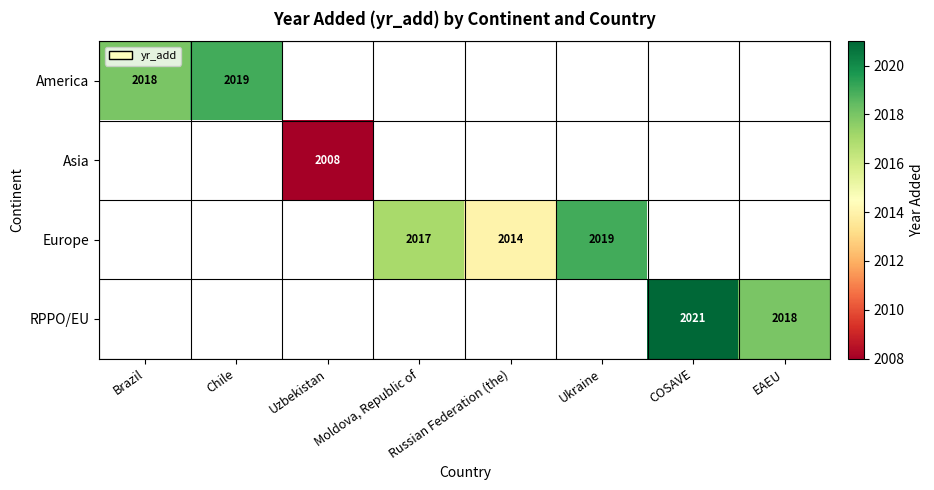

Is it true that Europe equals 2017 at Moldova, Republic of?

True